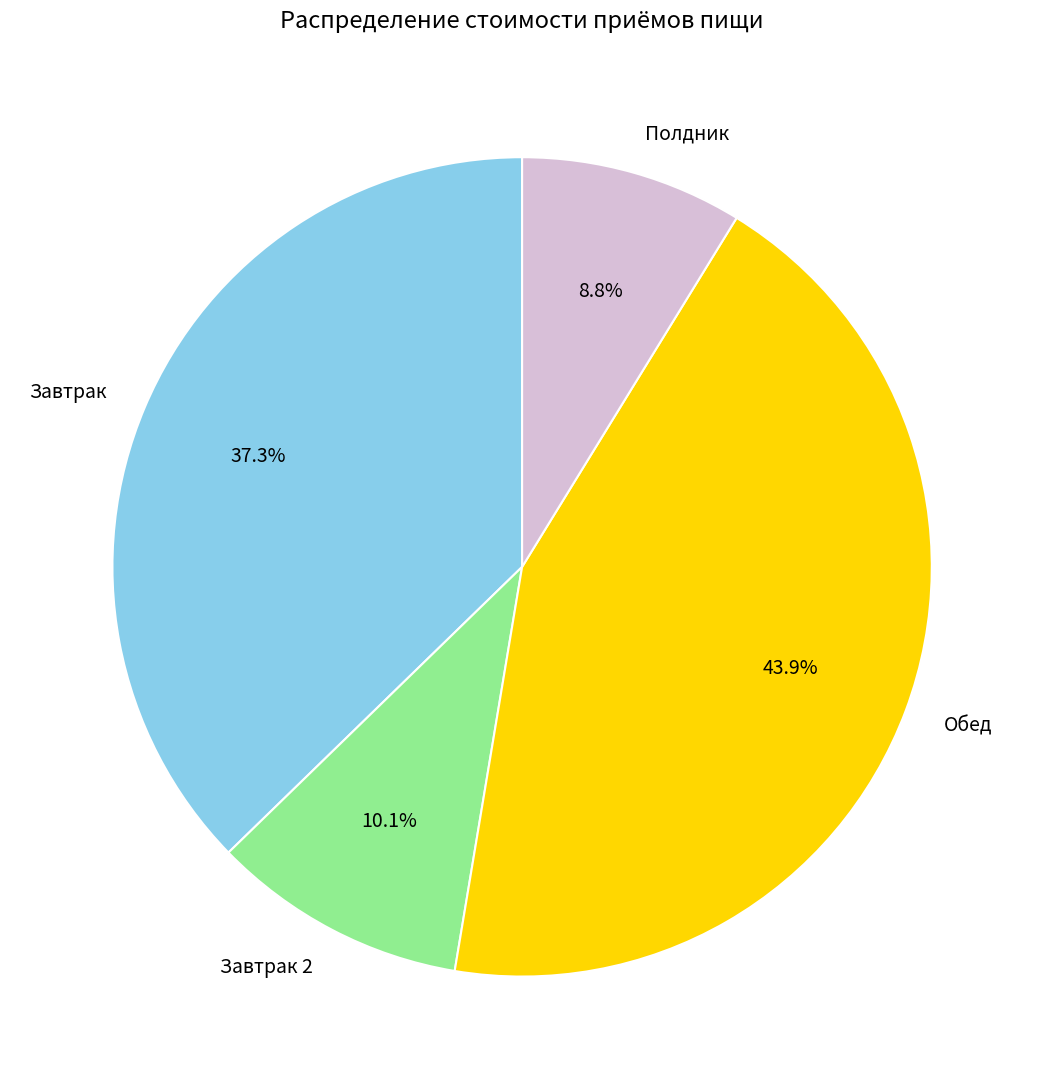

Which slice is the smallest?

Полдник